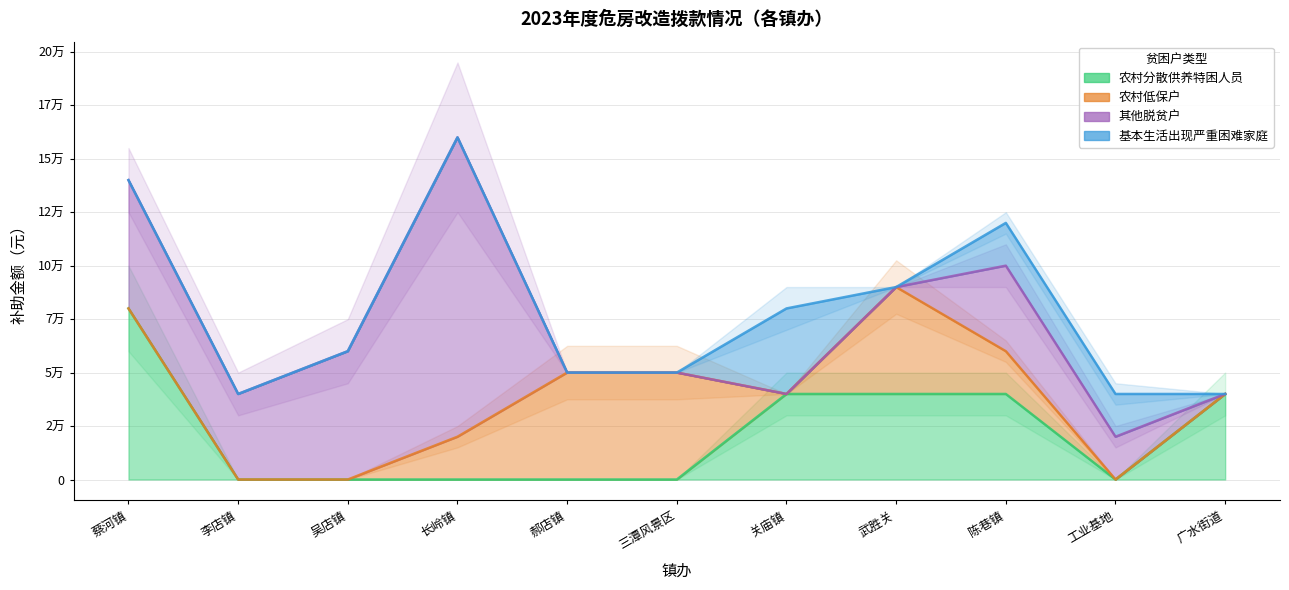

What are all the series names shown in the legend?

农村分散供养特困人员, 农村低保户, 其他脱贫户, 基本生活出现严重困难家庭